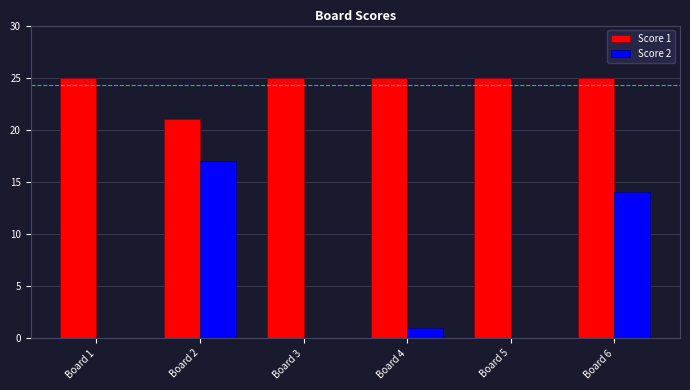

What is the maximum value shown in the chart?

25